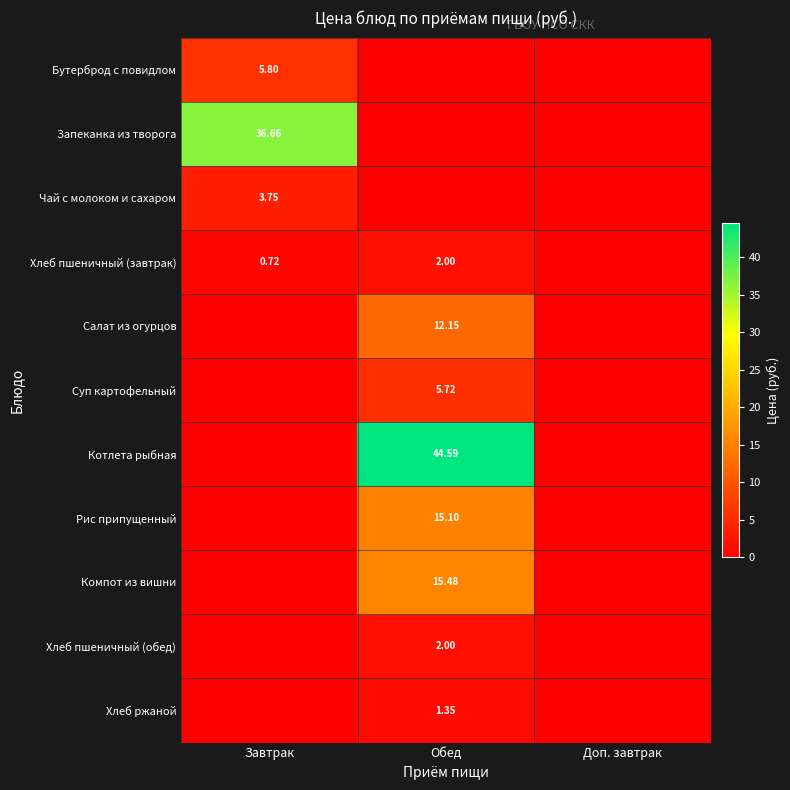

The value of Хлеб пшеничный (обед) at Доп. завтрак is 1.2. True or false?

False